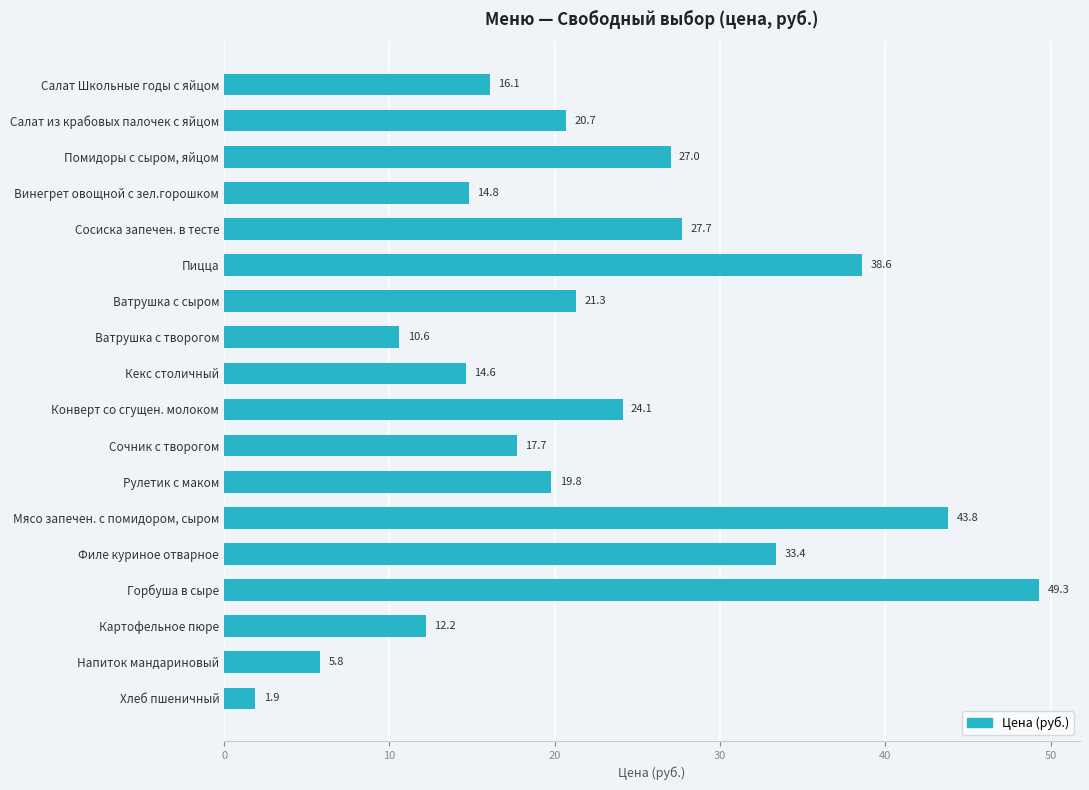

Reading top to bottom, extract all data points from this chart.

16.1	20.7	27.0	14.8	27.7	38.6	21.3	10.6	14.6	24.1	17.7	19.8	43.8	33.4	49.3	12.2	5.8	1.9